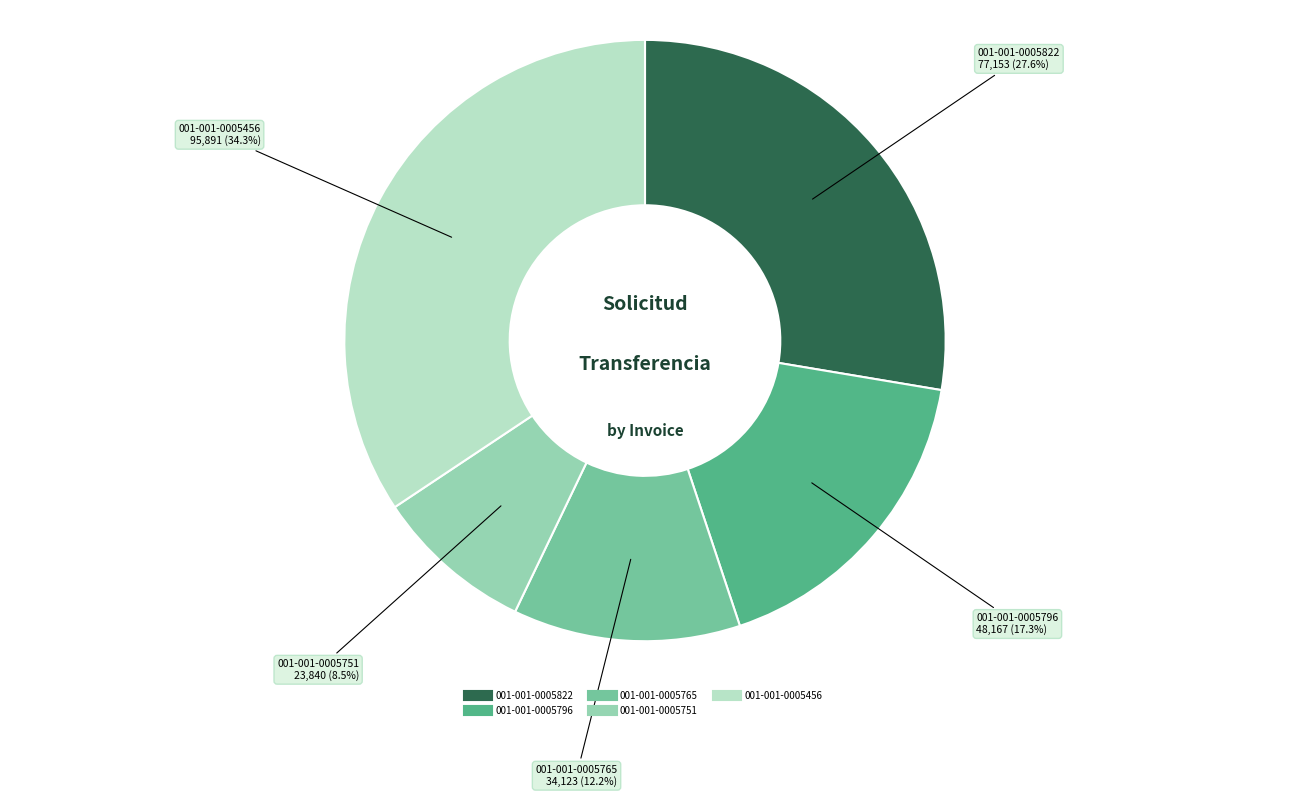

To the nearest percent, what percentage of the pie is 001-001-0005456?

34%